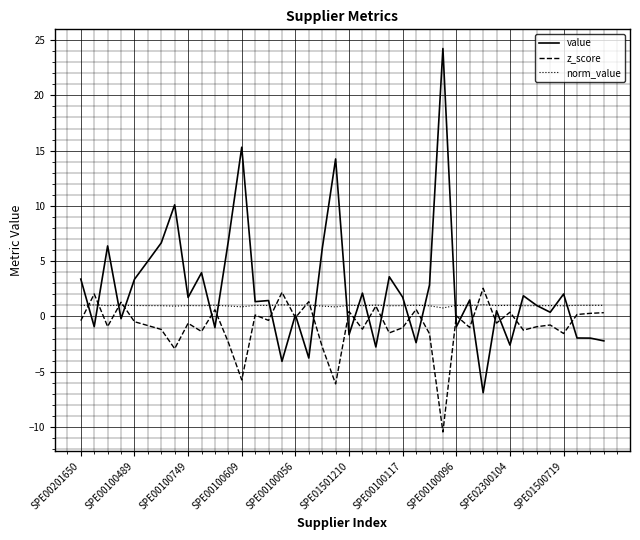

Does the chart display data point markers on the line(s)?

No